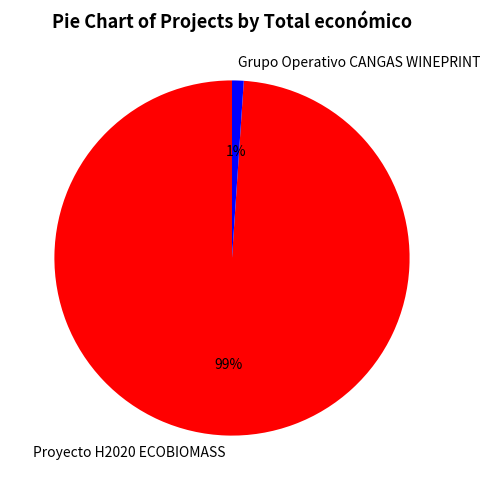

Does Proyecto H2020 ECOBIOMASS account for over 50% of the chart?

Yes